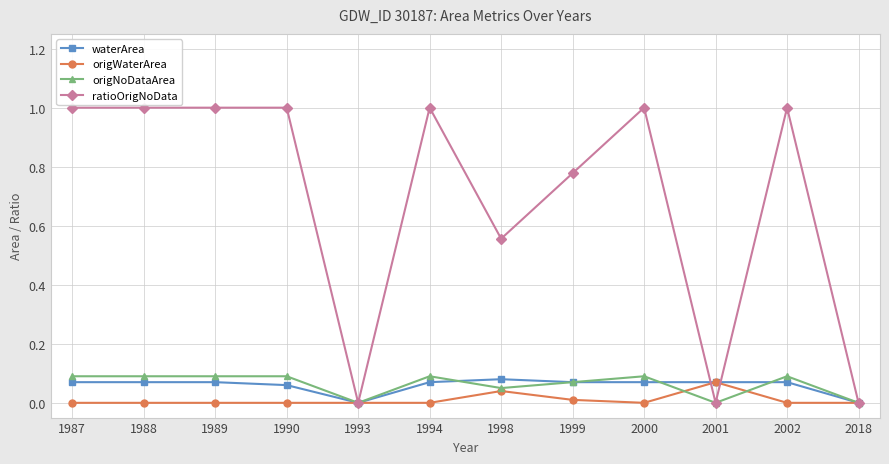

Which series has the largest range (max minus min)?

ratioOrigNoData